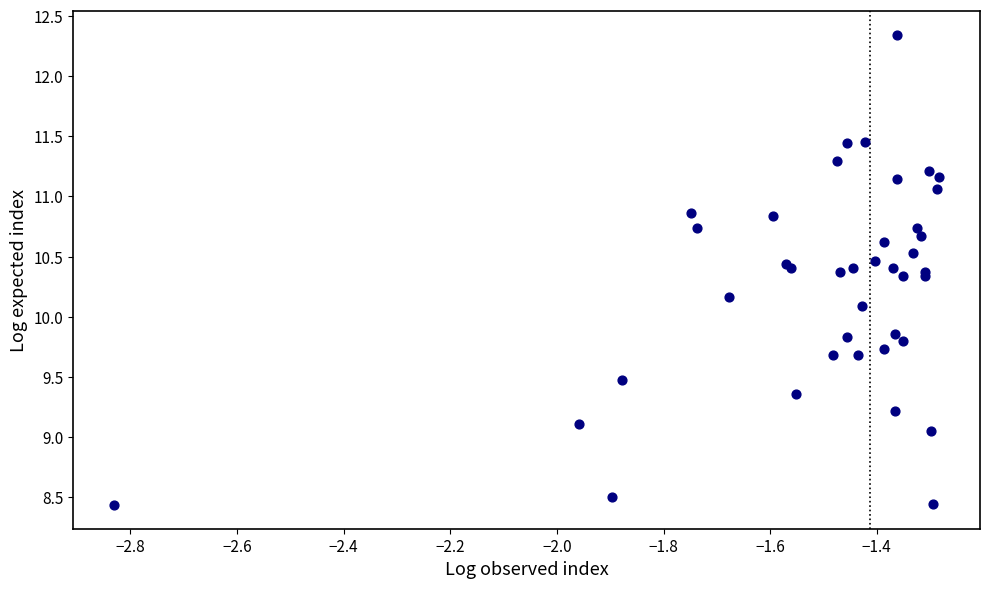

What Y value in the scatter plot is closest to 10?

10.1